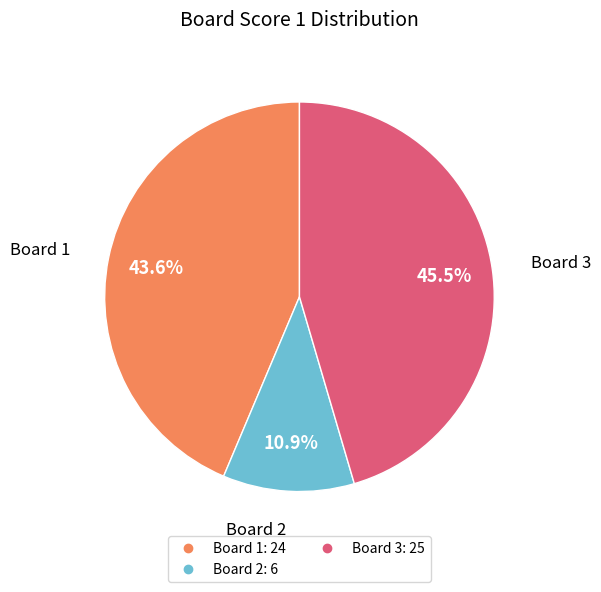

Is there a majority slice in this chart?

No